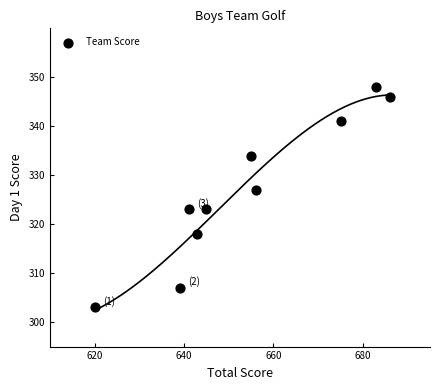

What is the average X value?

654